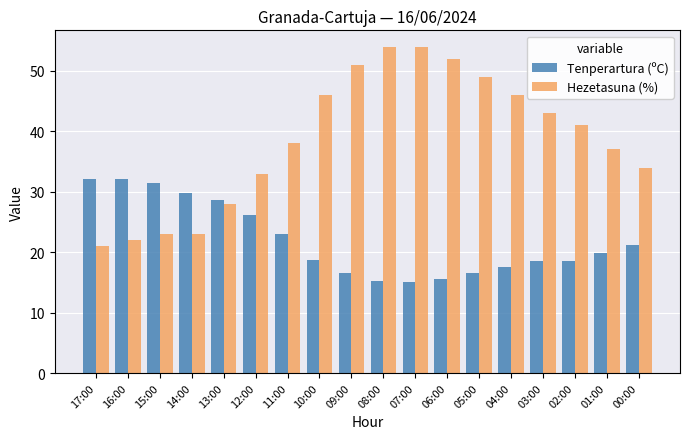

Which series has the widest spread of values?

Hezetasuna (%)